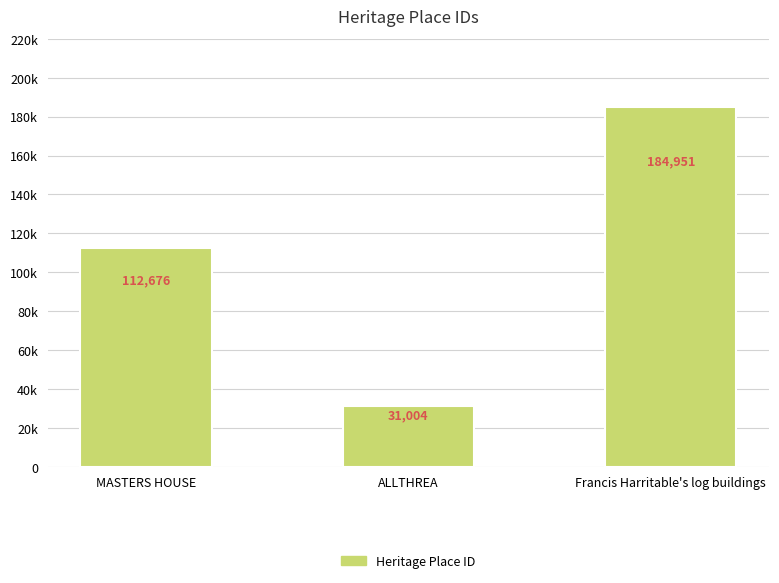

What is the sum of the values at Francis Harritable's log buildings and ALLTHREA?

215955